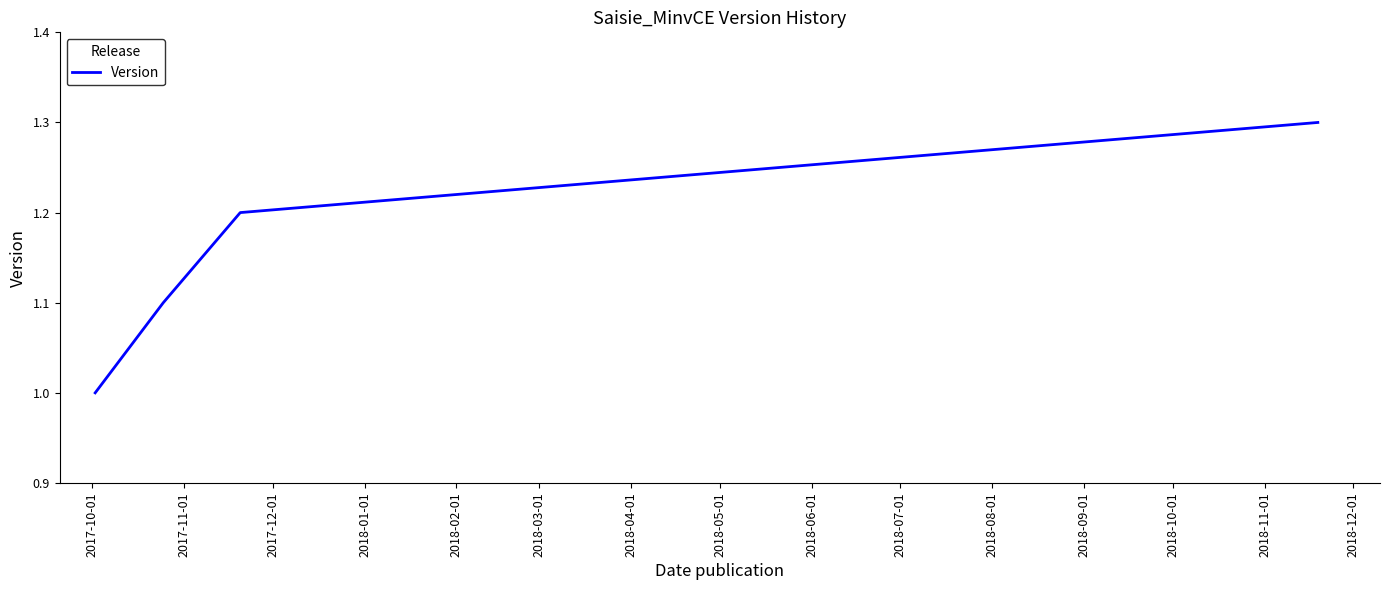

What is the minimum value shown in the chart?

1.0